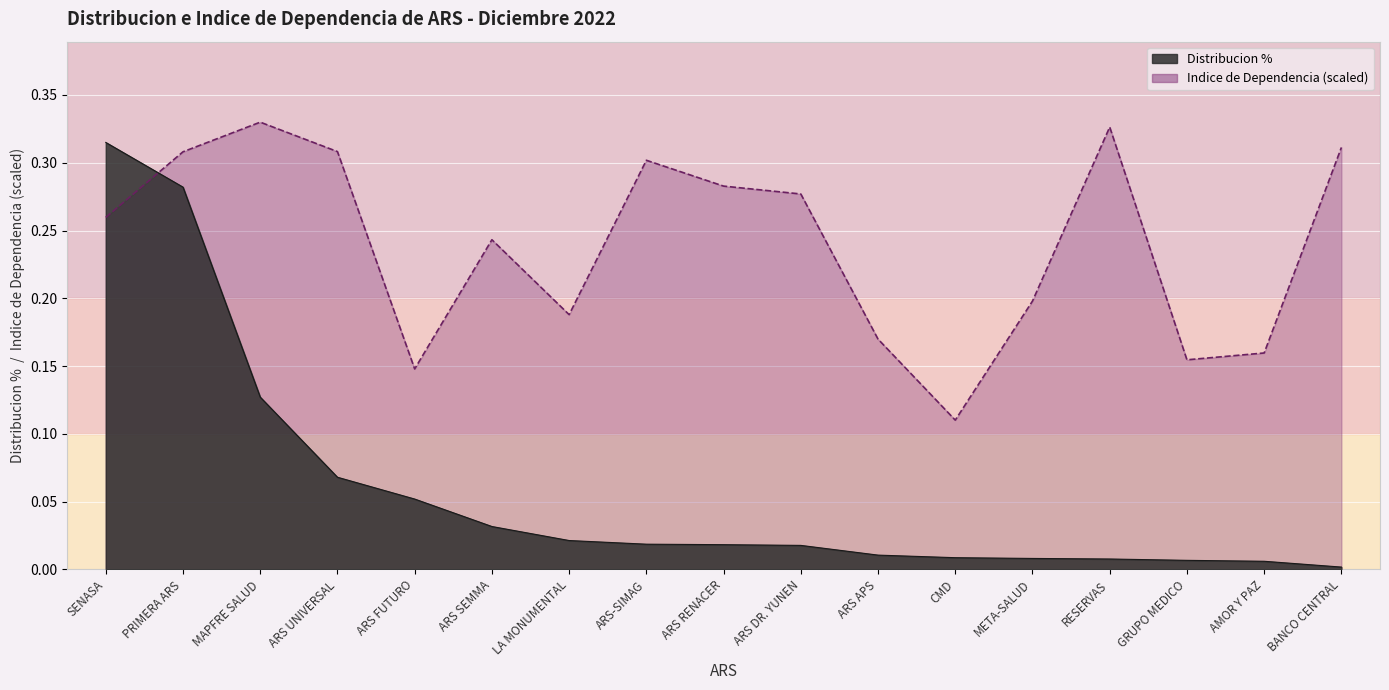

How many lines are shown in the chart?

2